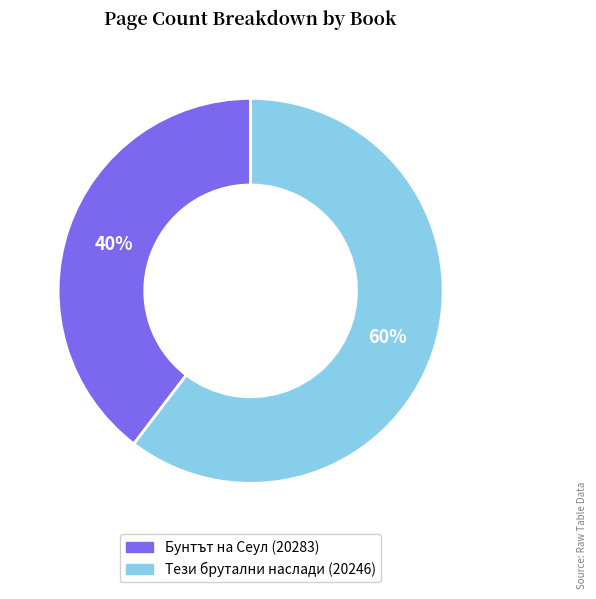

True or false: Бунтът на Сеул (20283) accounts for 40% of the total.

True